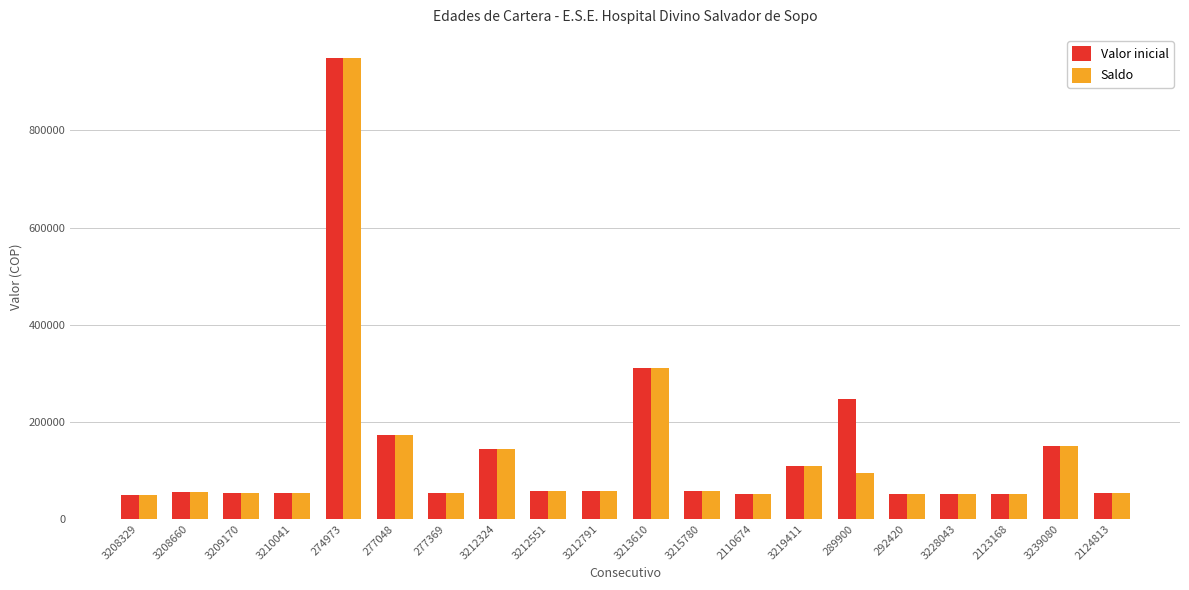

What are all the series names shown in the legend?

Valor inicial, Saldo